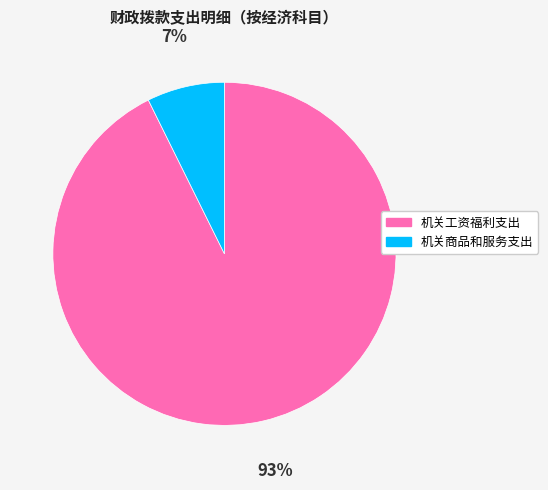

Is the sum of 机关商品和服务支出 and 机关工资福利支出 greater than half?

Yes